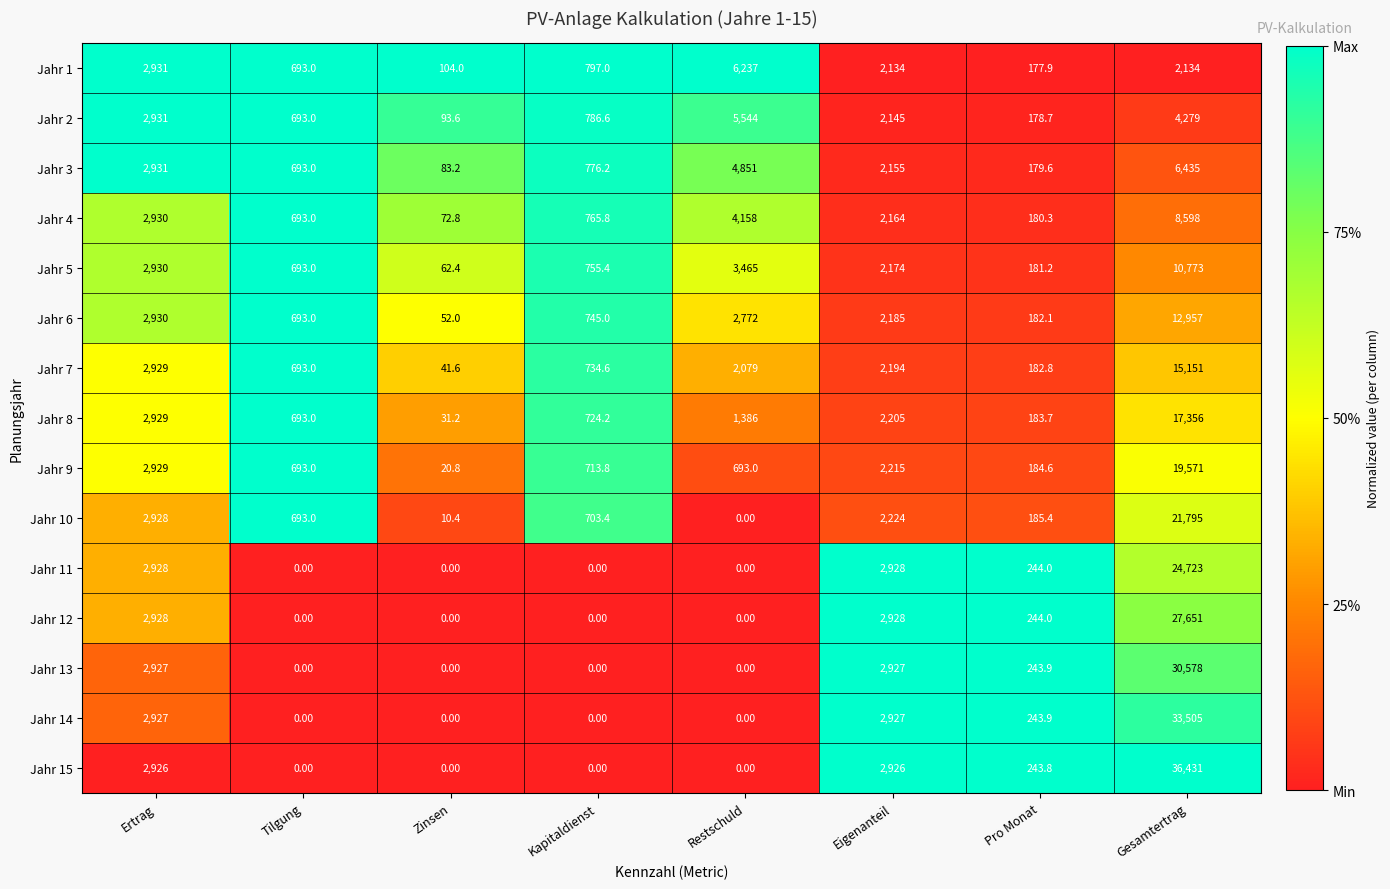

Rank the series at Gesamtertrag from lowest to highest value.

Jahr 1, Jahr 2, Jahr 3, Jahr 4, Jahr 5, Jahr 6, Jahr 7, Jahr 8, Jahr 9, Jahr 10, Jahr 11, Jahr 12, Jahr 13, Jahr 14, Jahr 15